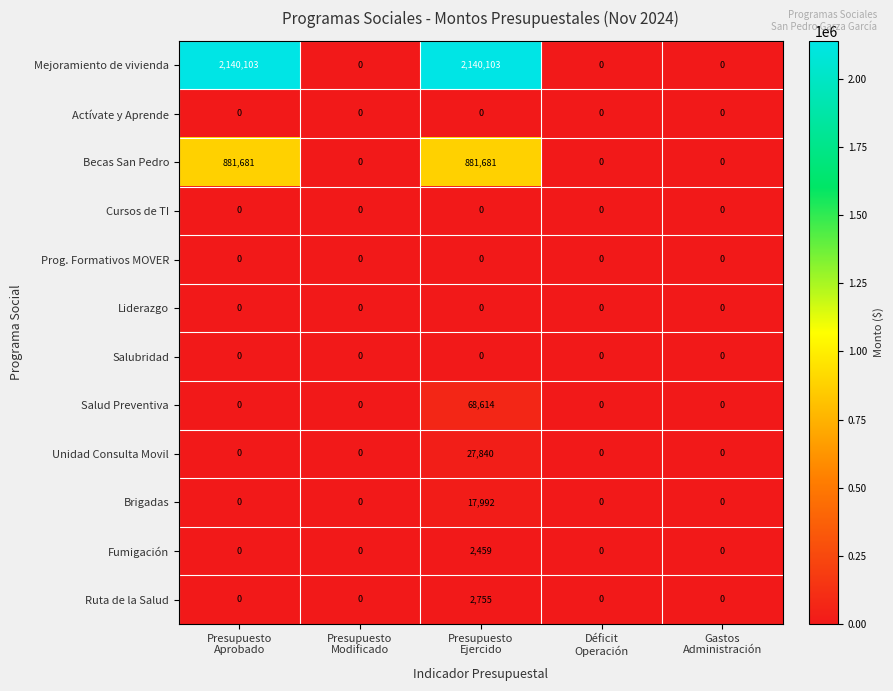

Which series has the largest total across all categories?

Mejoramiento de vivienda